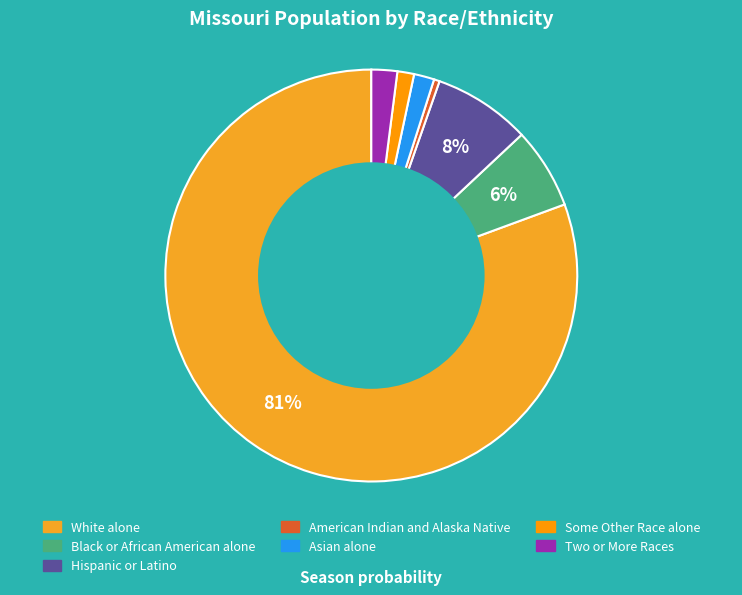

Which category has the smallest portion of the pie?

American Indian and Alaska Native